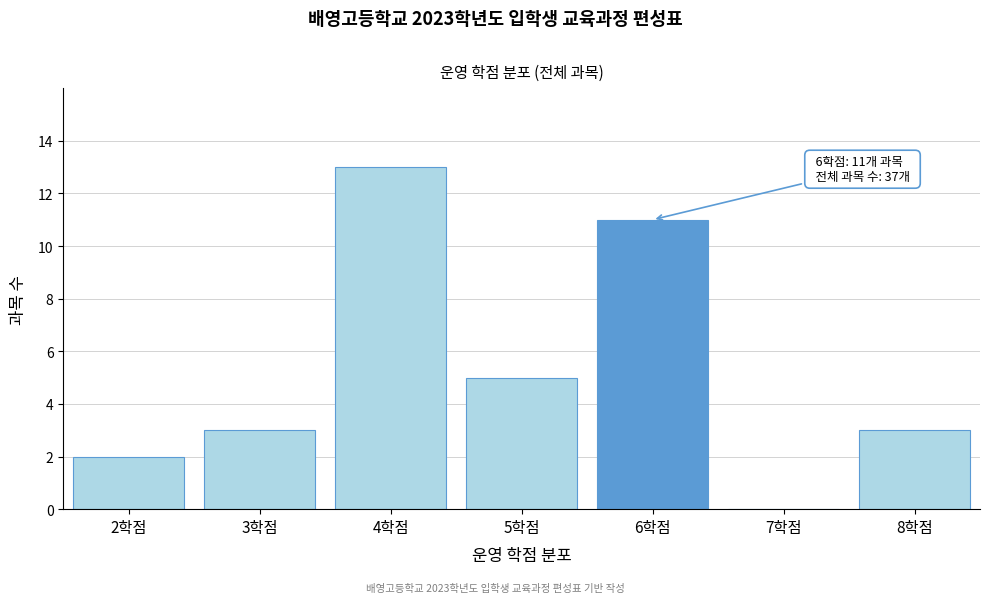

Reading right to left, what are all the values shown in this chart?

8학점=3	7학점=0	6학점=11	5학점=5	4학점=13	3학점=3	2학점=2